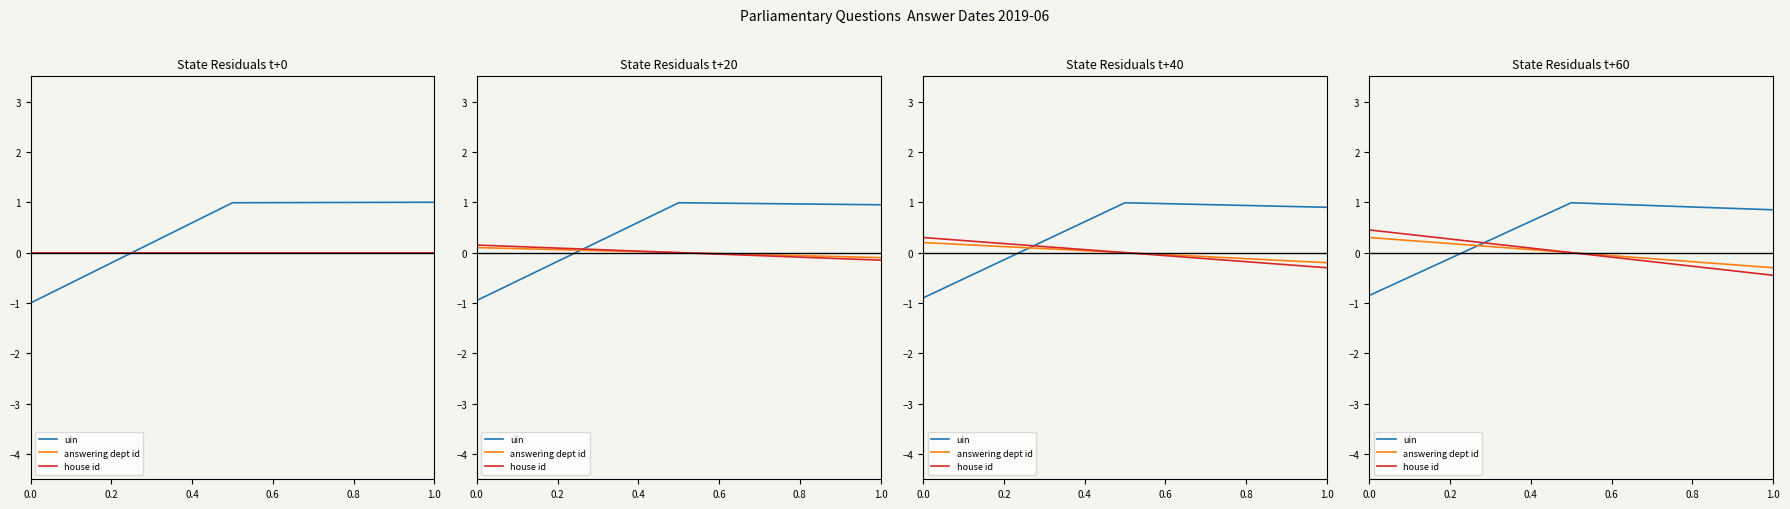

The value of uin at 0.2 is 0.5. True or false?

False